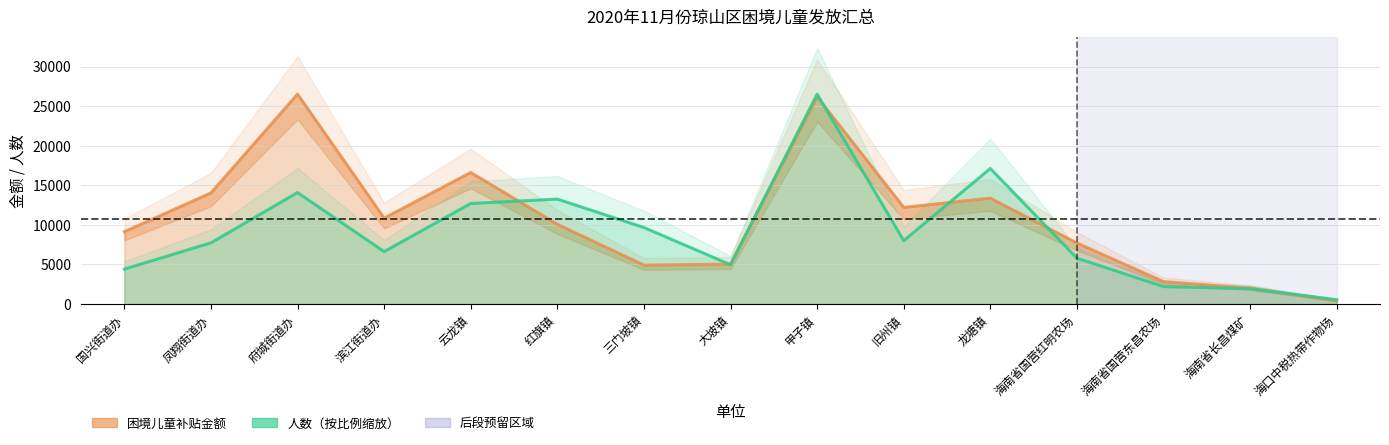

Count the number of categories in the chart.

15